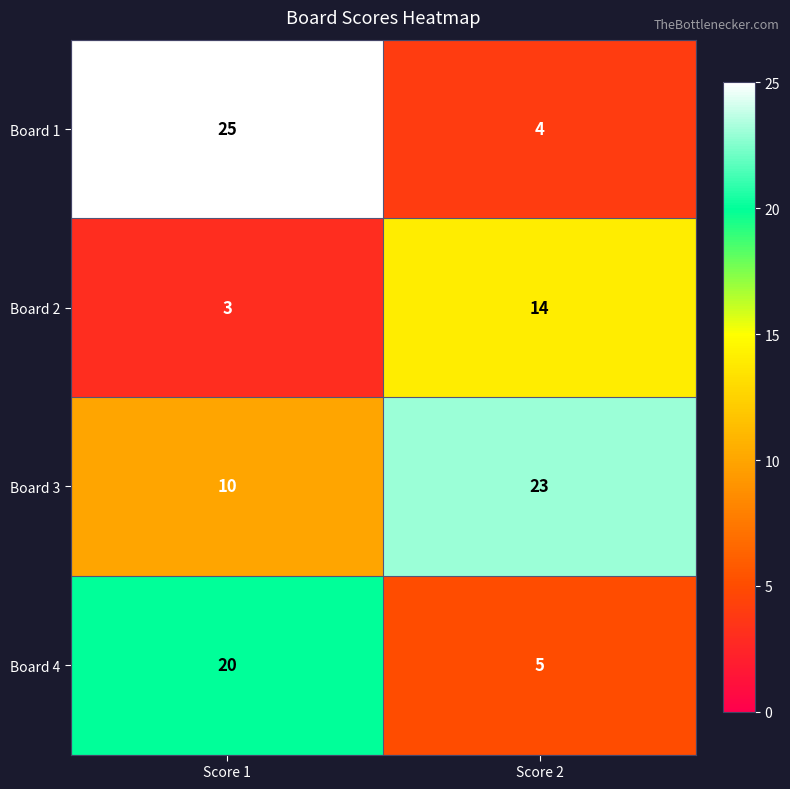

Reading left to right, transcribe all the data shown in this chart.

Board 1: 25	4
Board 2: 3	14
Board 3: 10	23
Board 4: 20	5